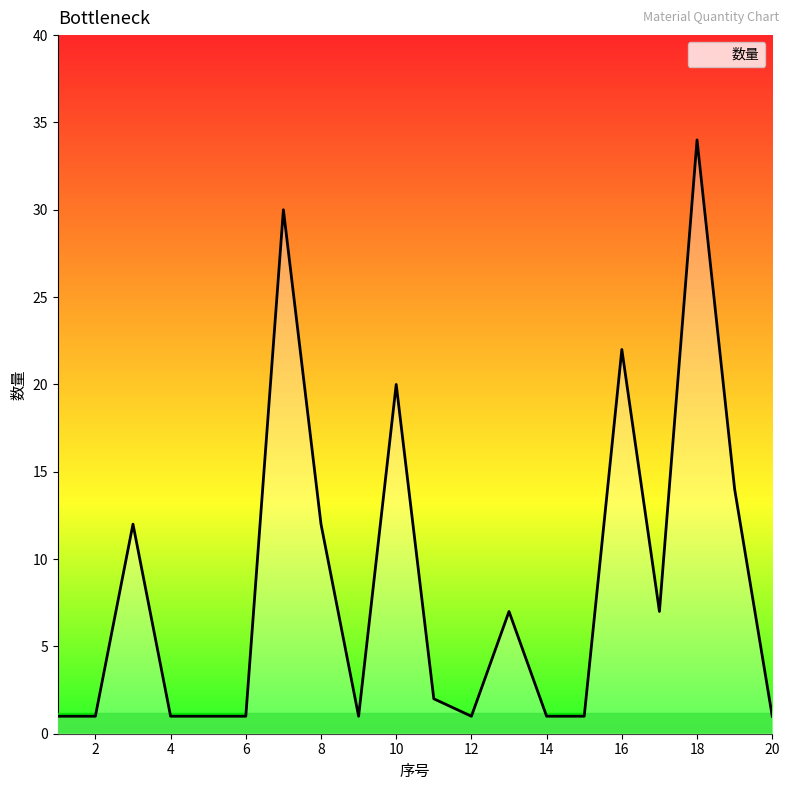

What is the minimum value shown in the chart?

1